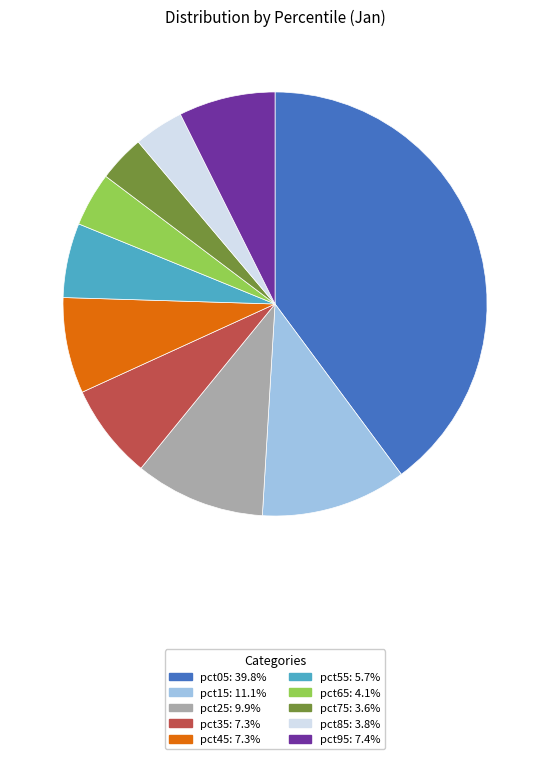

Is it true that pct85 is 4% of the pie?

True